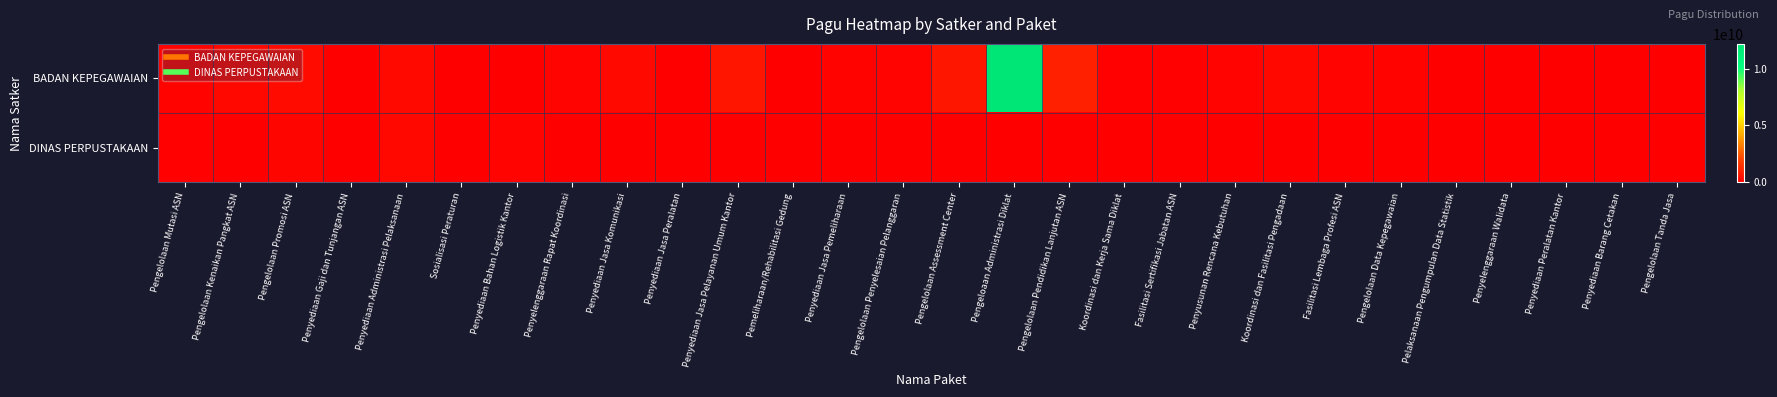

What is the total value across all series at Penyediaan Gaji dan Tunjangan ASN?

36490000